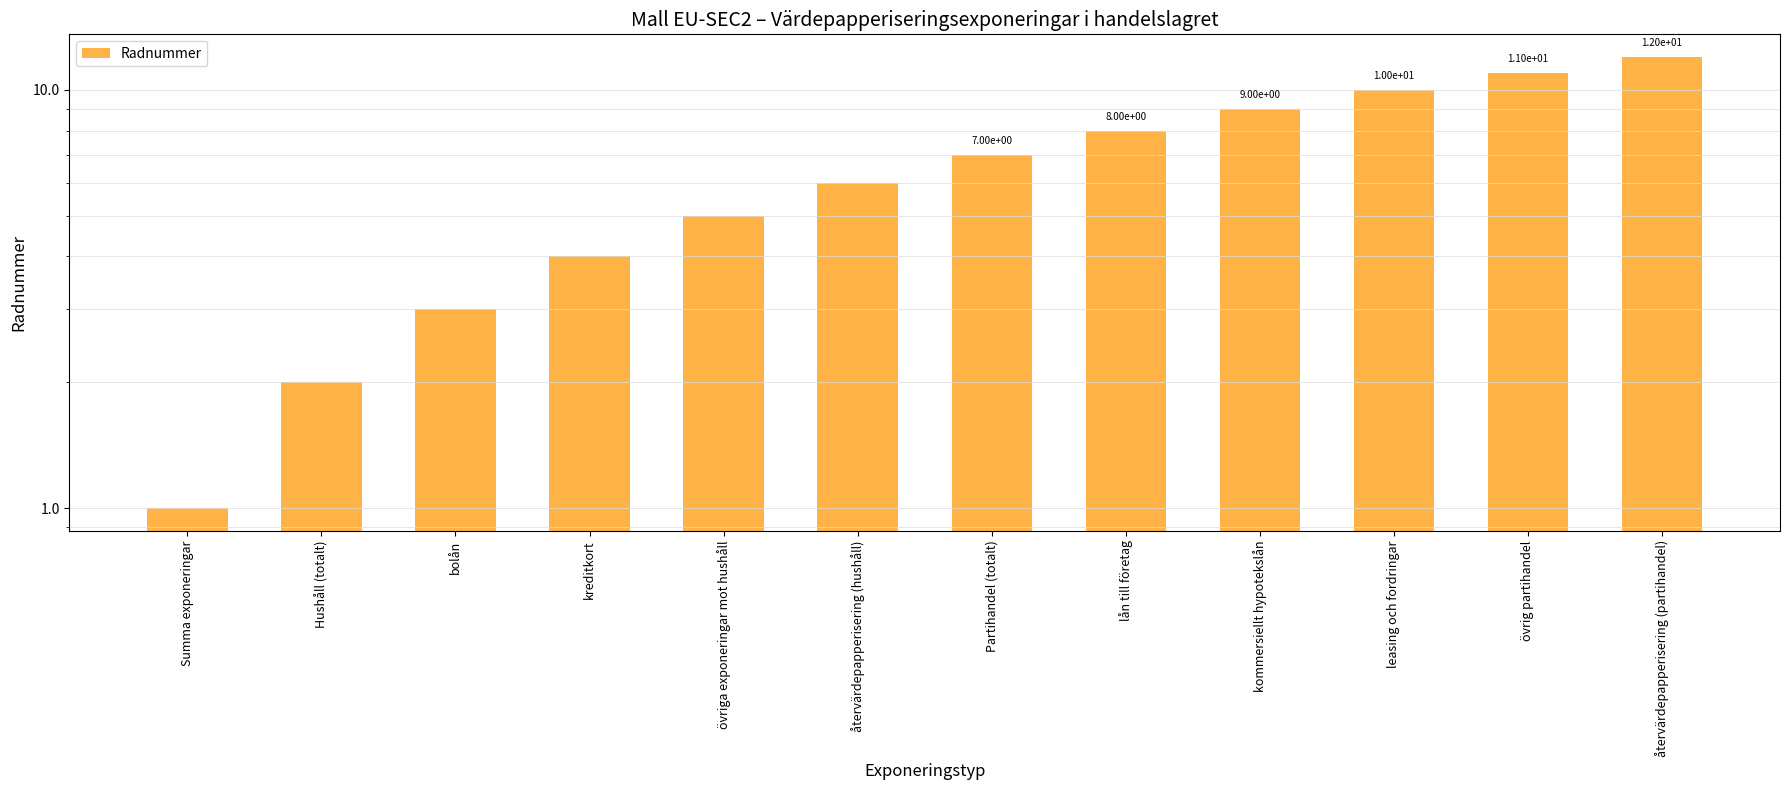

How many data points are above 7?

5